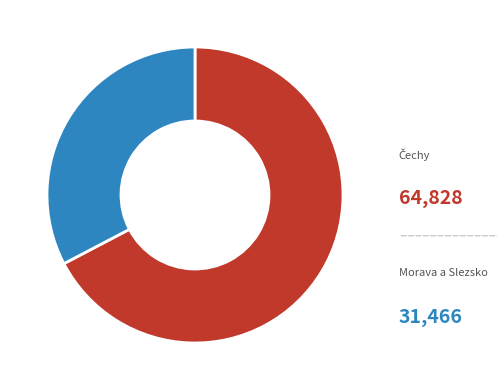

True or false: Čechy accounts for 78% of the total.

False